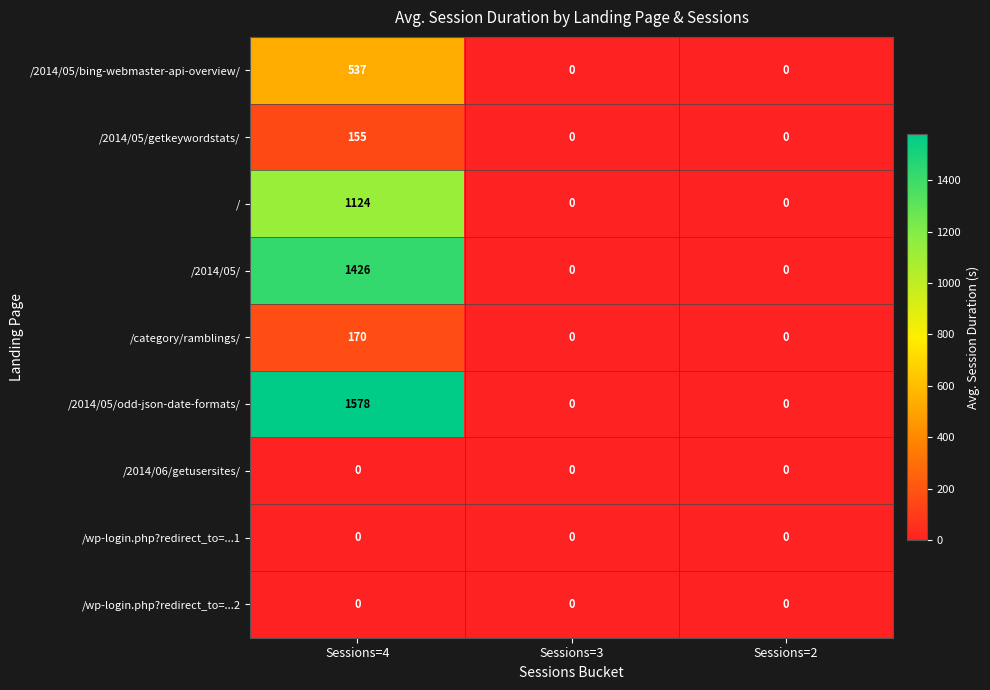

At which category is the sum across all series the highest?

Sessions=4